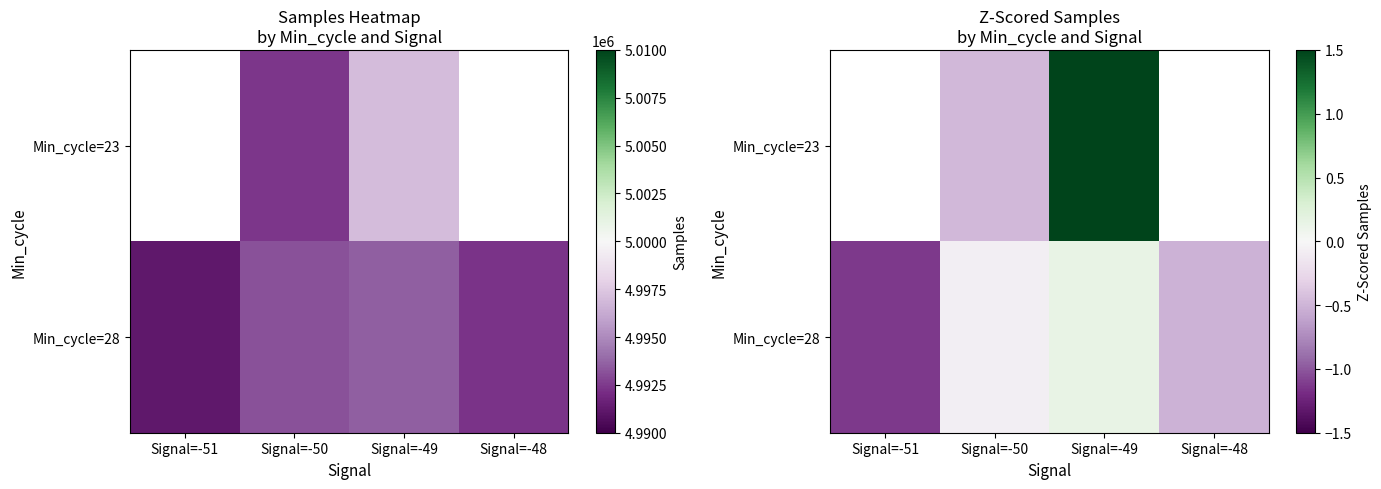

Between Signal=-50 and Signal=-49, which series saw the biggest shift?

Min_cycle=23